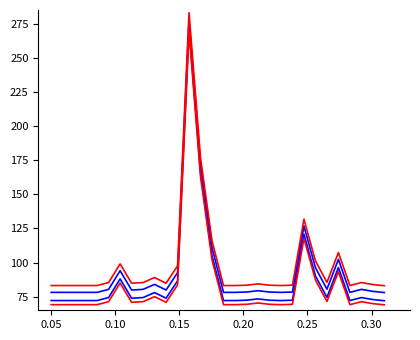

How many lines are shown in the chart?

4